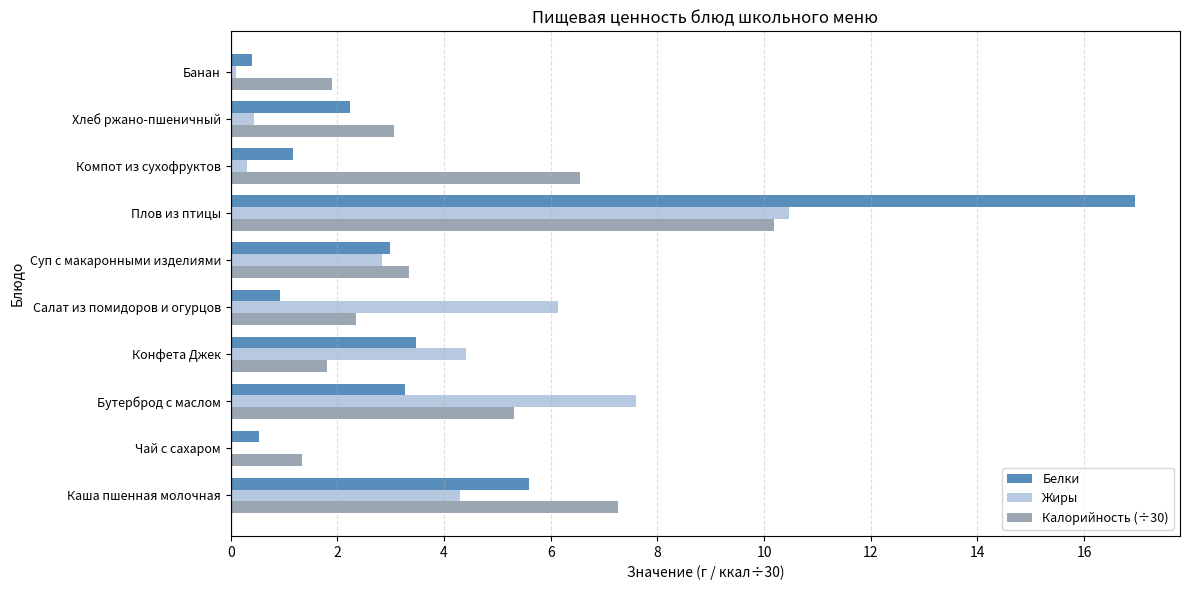

What is the approximate value of Жиры at Салат из помидоров и огурцов?

6.1